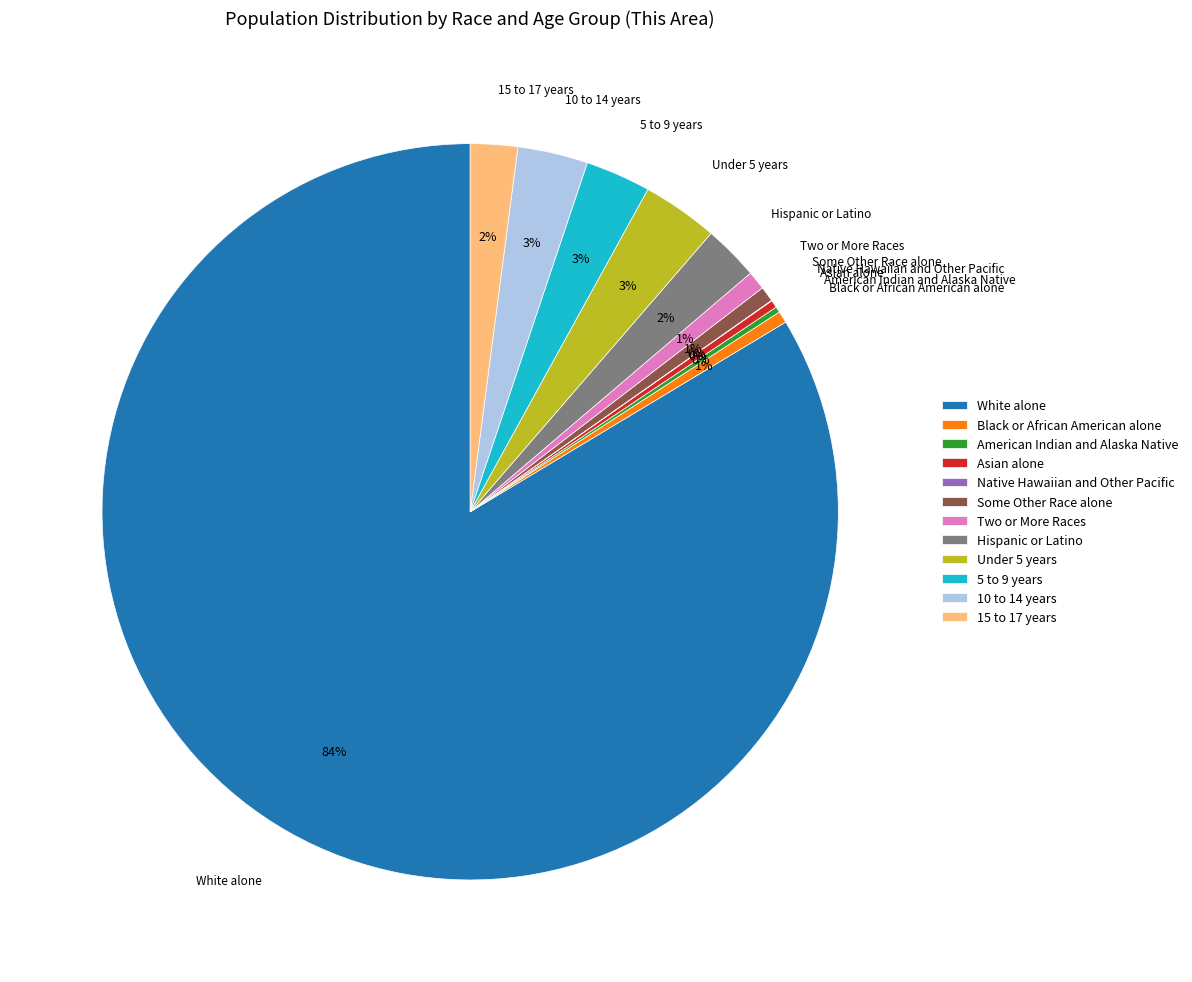

Which category accounts for the majority?

White alone